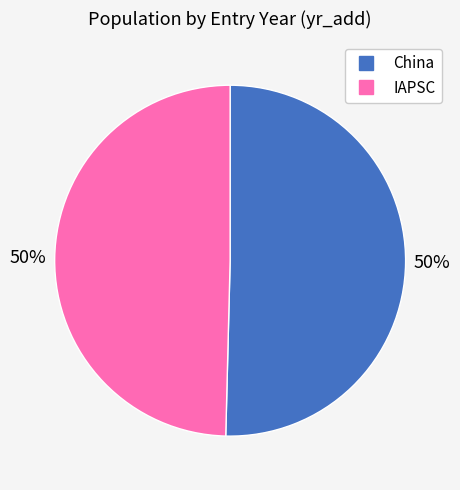

Is the sum of IAPSC and China greater than half?

Yes